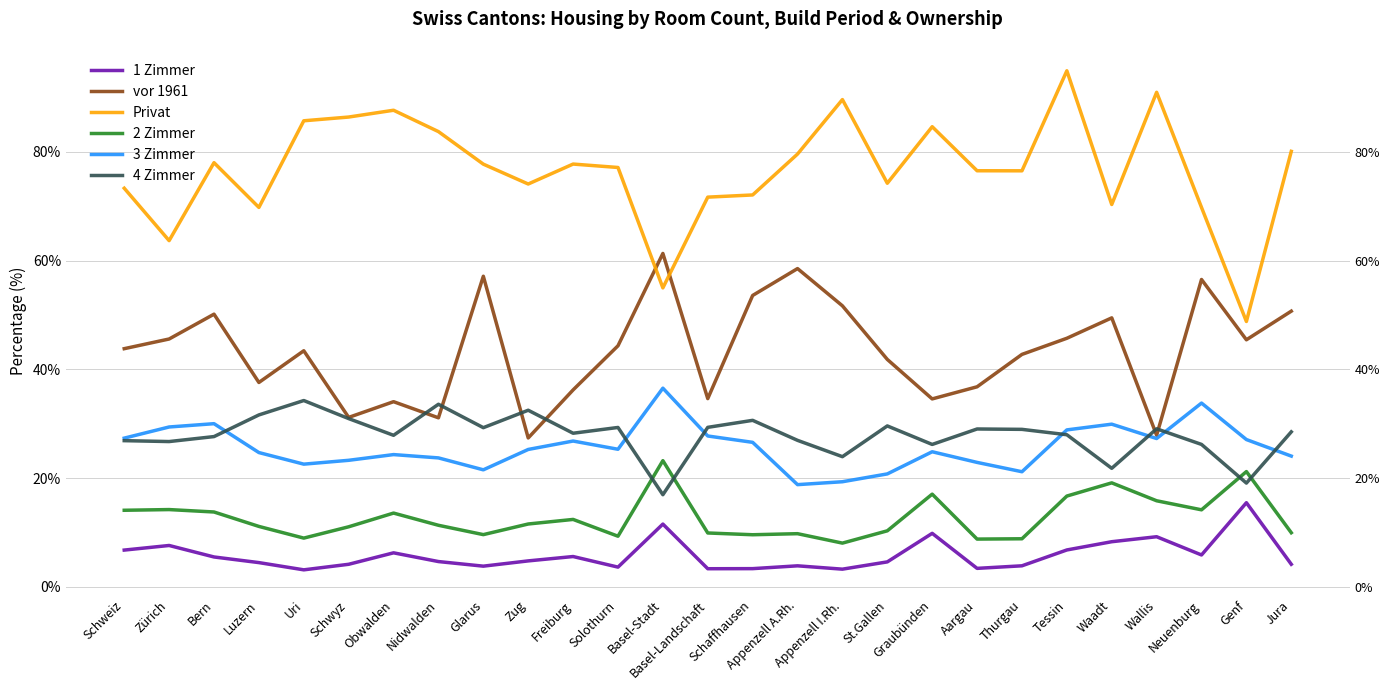

In 1 Zimmer, how many points are higher than both neighbors (excluding endpoints)?

8